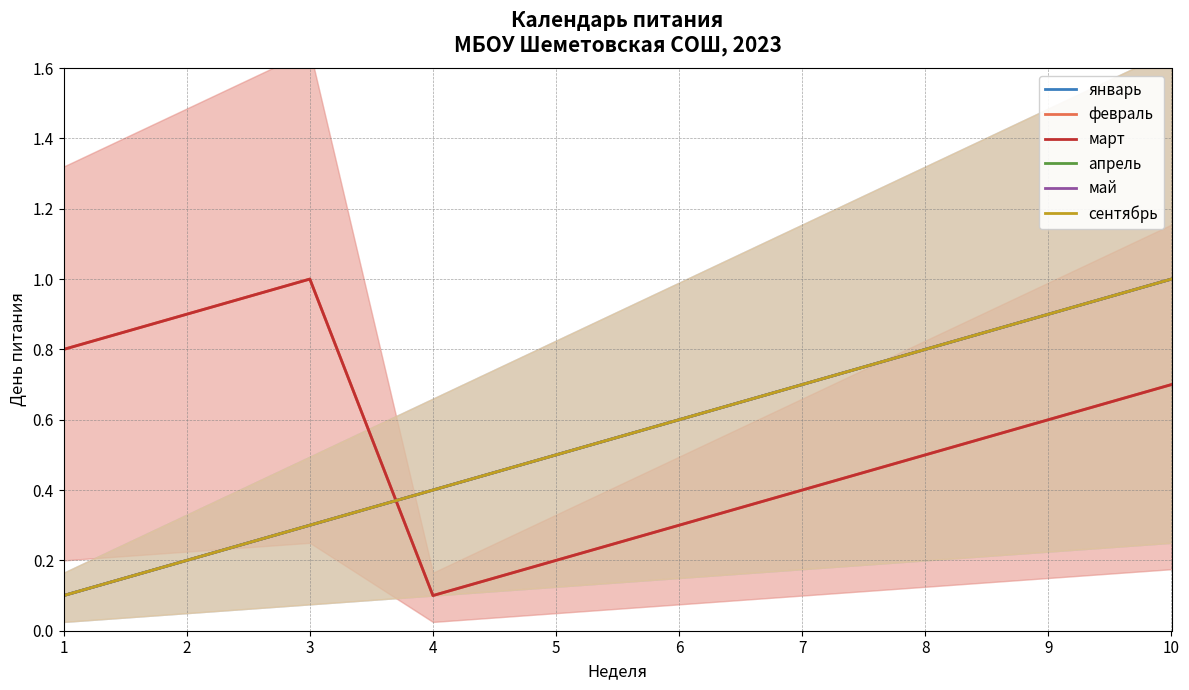

What is the difference between the highest and lowest values at 8?

0.3